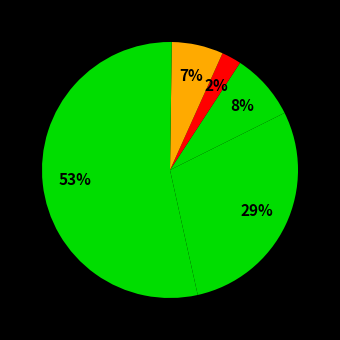

Rank the categories by value from highest to lowest.

Ollie's Odyssey, Amy and the Missing Puppy, Here Comes the Big, Mean Dust Bunny!, Rhyming Dust Bunnies, Bella & Bean, Billy and the Rebel